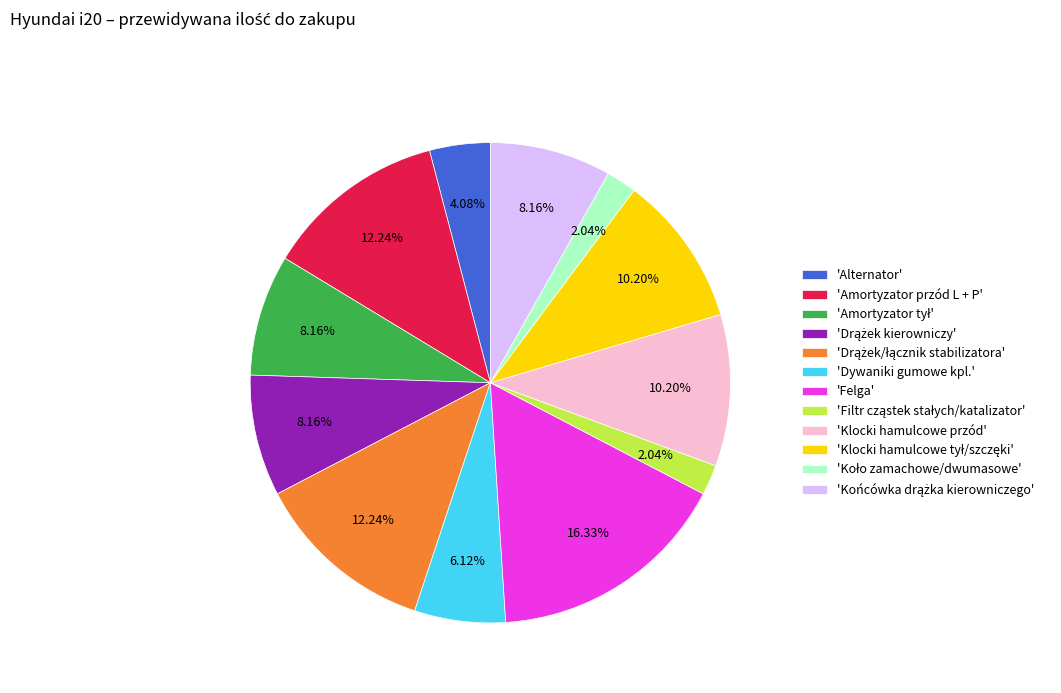

Does any single category account for the majority?

No